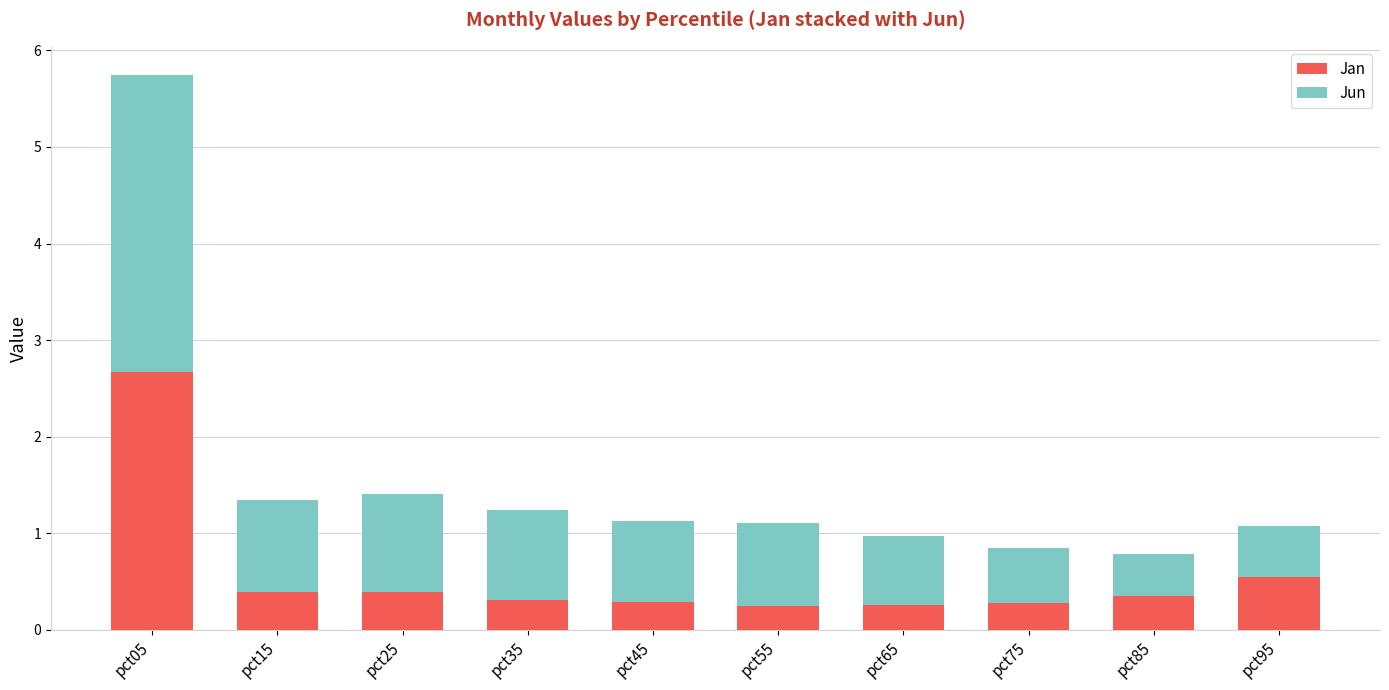

Reading left to right, transcribe the values for Jan.

2.7	0.4	0.4	0.3	0.3	0.3	0.3	0.3	0.4	0.5